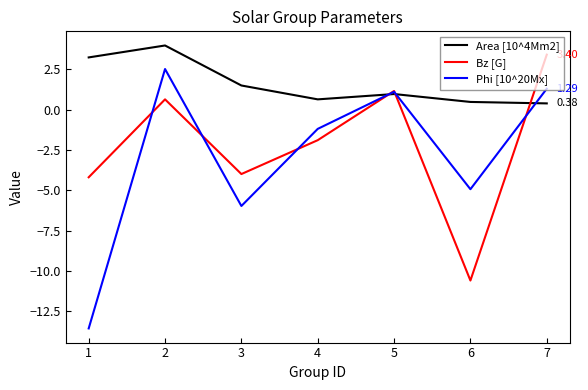

List the series in order of their overall mean, highest first.

Area [10^4Mm2], Bz [G], Phi [10^20Mx]